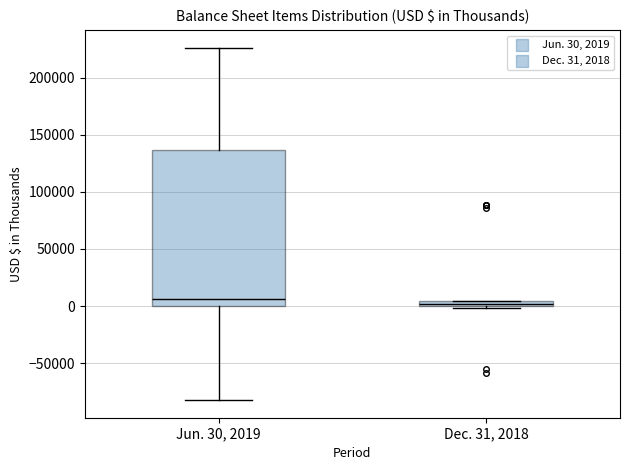

Where is the upper edge of the box for Dec. 31, 2018 on the y-axis? The values are not printed on the chart, so give them approximately, as read against the axis.

5000